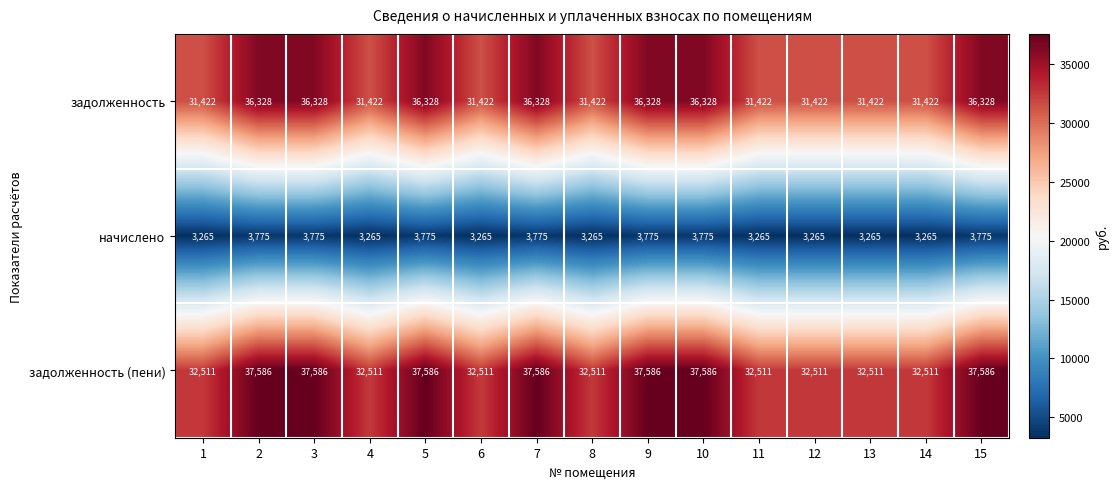

How many series are shown in this chart?

3